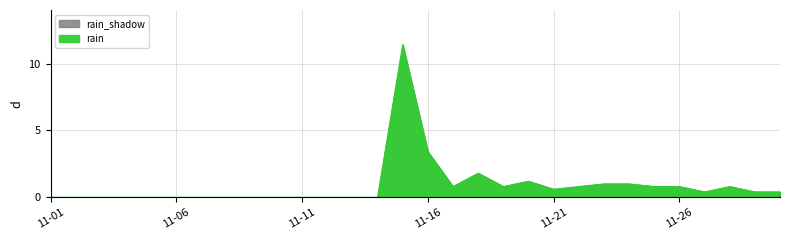

Where is the data nearest to the value 5?

11-16